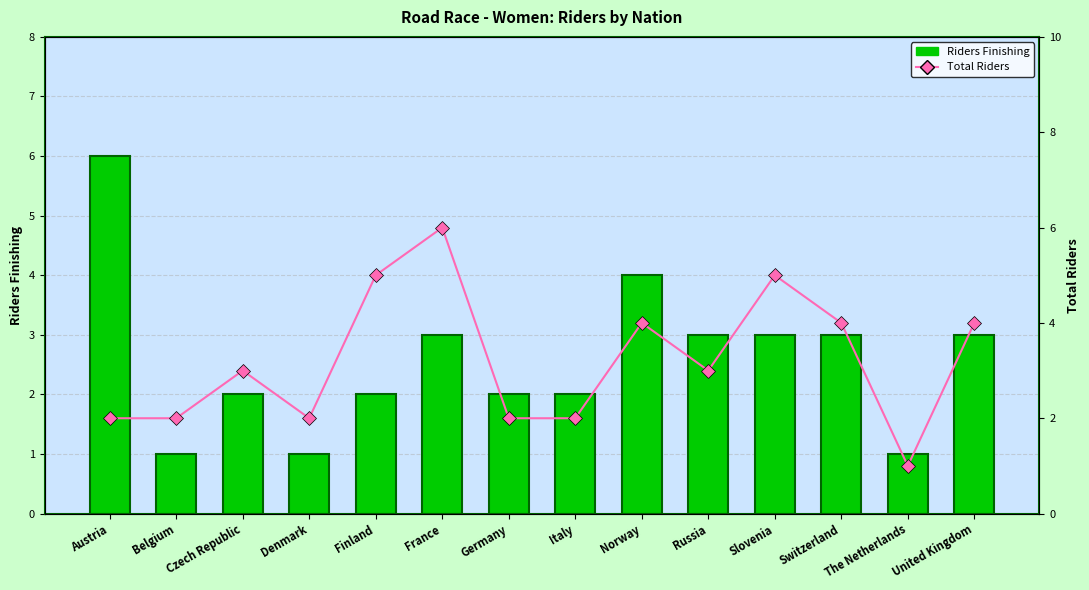

How many data points in Total Riders are less than 3?

6